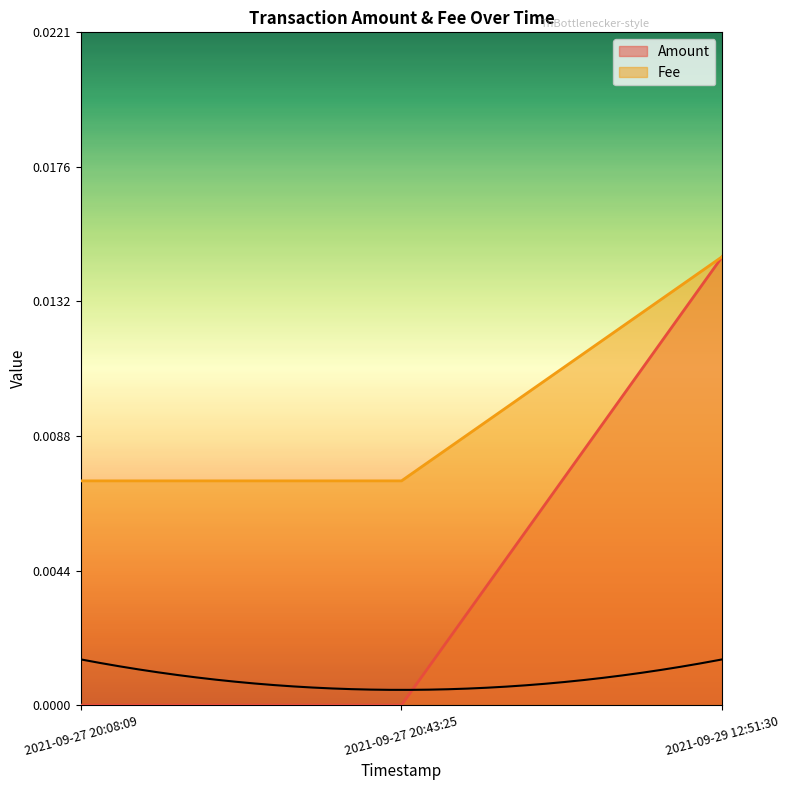

Is it true that Fee equals 0.0 at 2021-09-27 20:43:25?

False